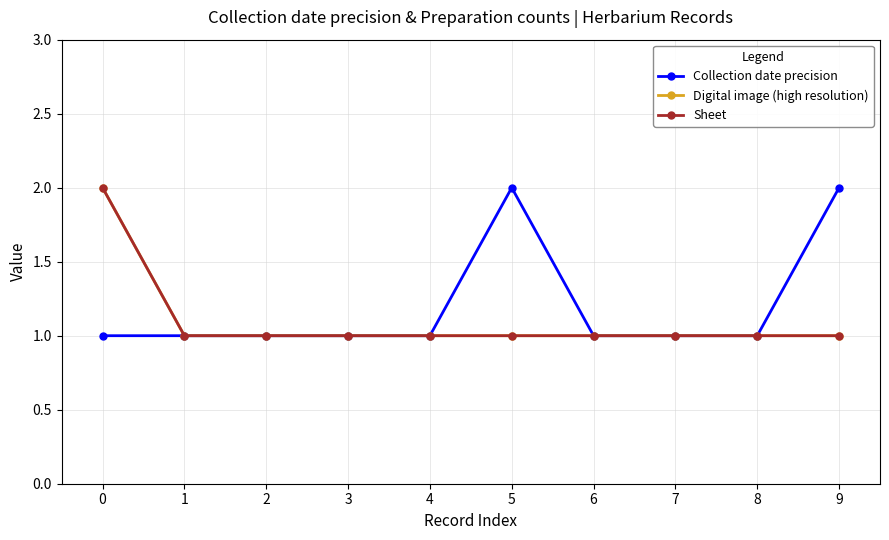

Reading left to right, list all the values displayed in this chart.

Collection date precision: 1	1	1	1	1	2	1	1	1	2
Digital image (high resolution): 2	1	1	1	1	1	1	1	1	1
Sheet: 2	1	1	1	1	1	1	1	1	1